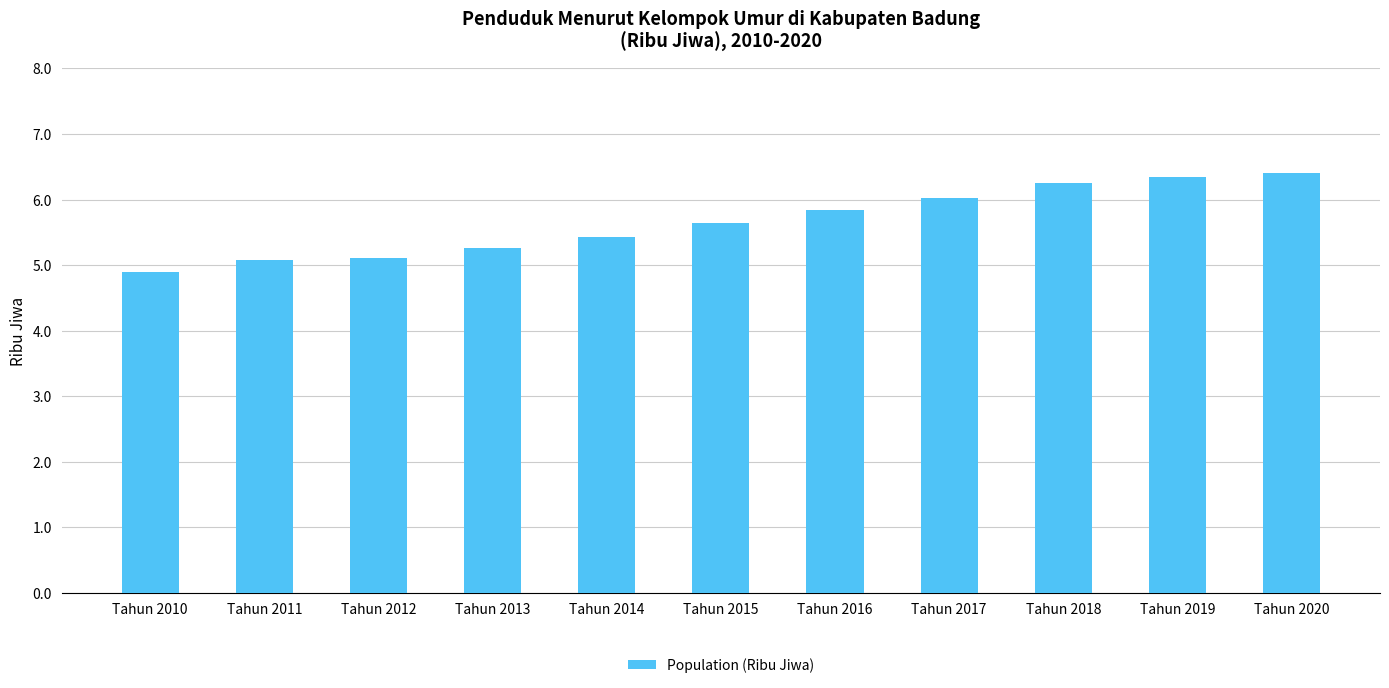

What is the difference between the second highest and second lowest values?

1.3